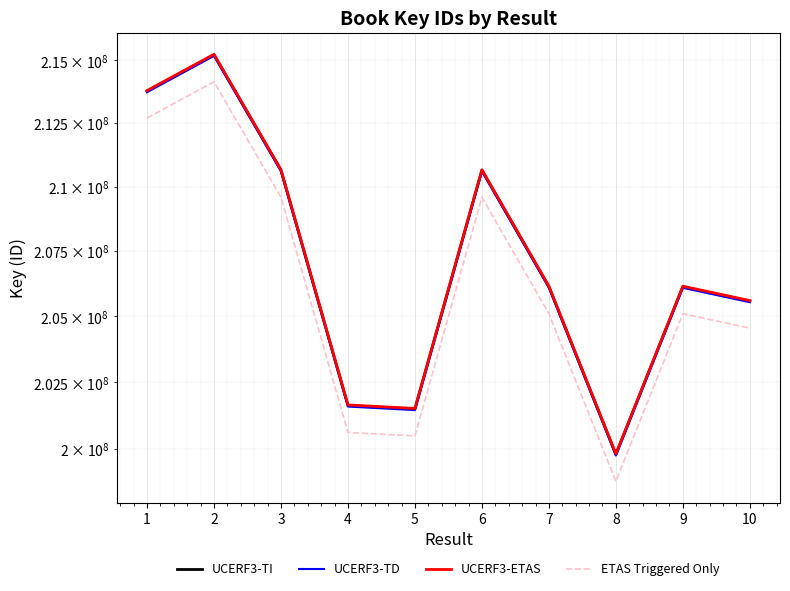

True or false: UCERF3-ETAS has more than 2 interior local peaks.

True